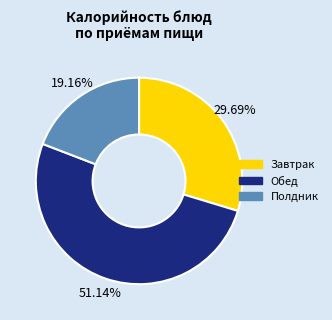

Does any single category account for the majority?

Yes